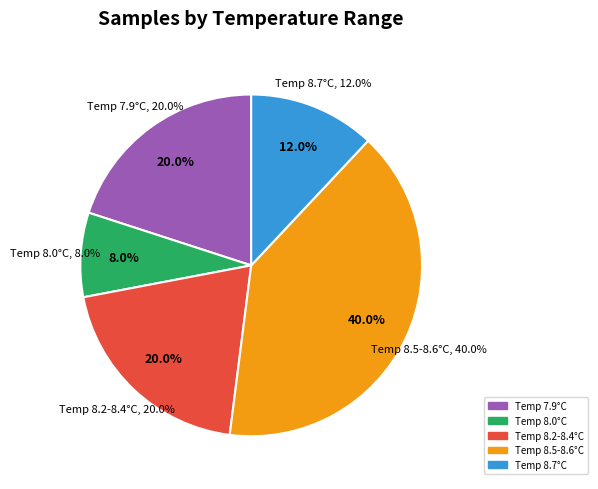

True or false: 27 accounts for 1% of the total.

False